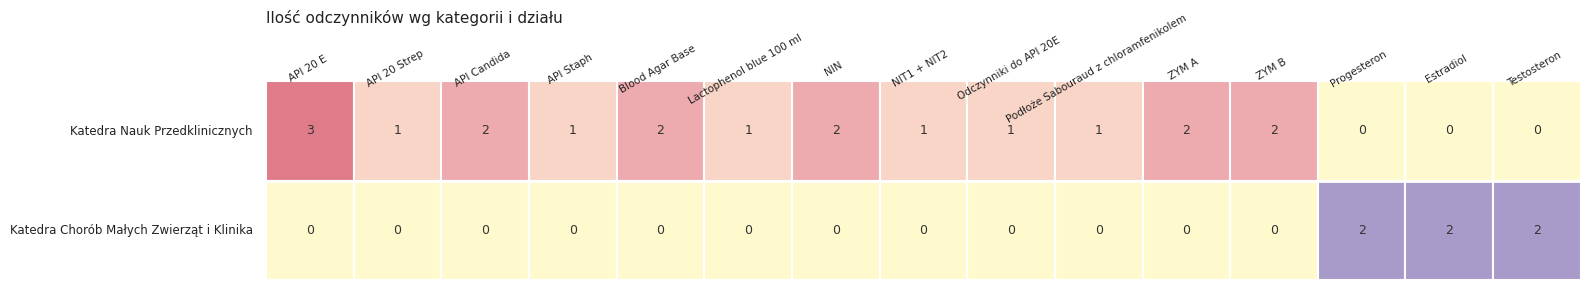

What is the average value of the Katedra Nauk Przedklinicznych series?

1